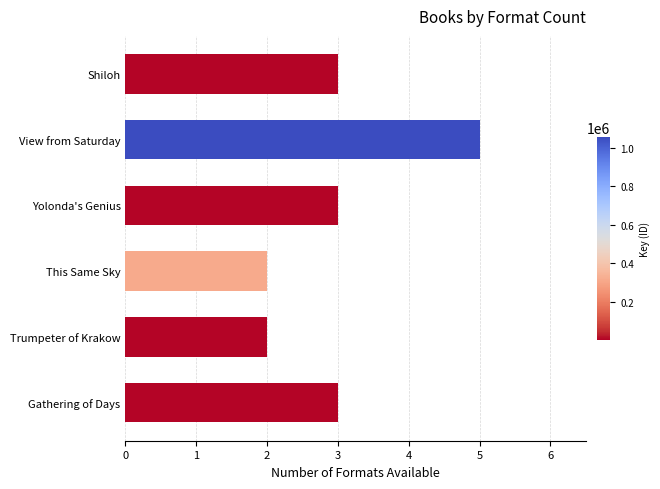

Does the chart contain any negative values?

No